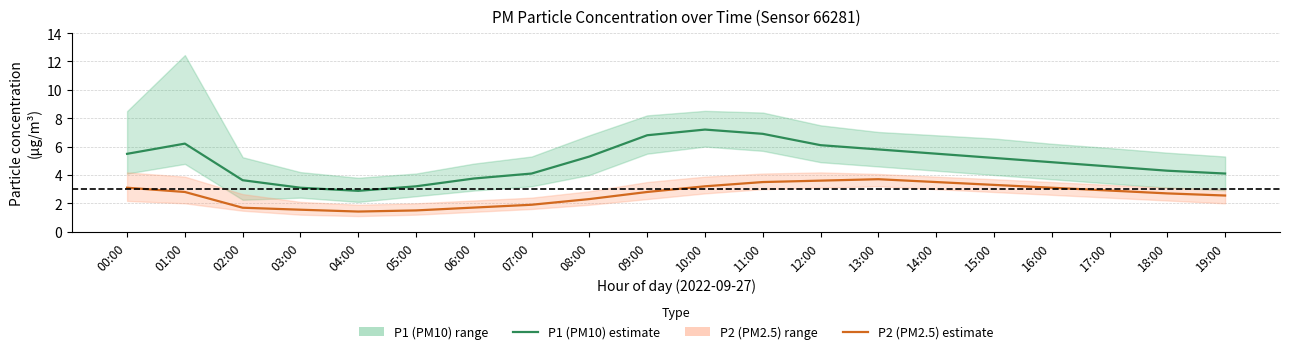

Is it true that P2 (PM2.5) estimate equals 1.3 at 01:00?

False